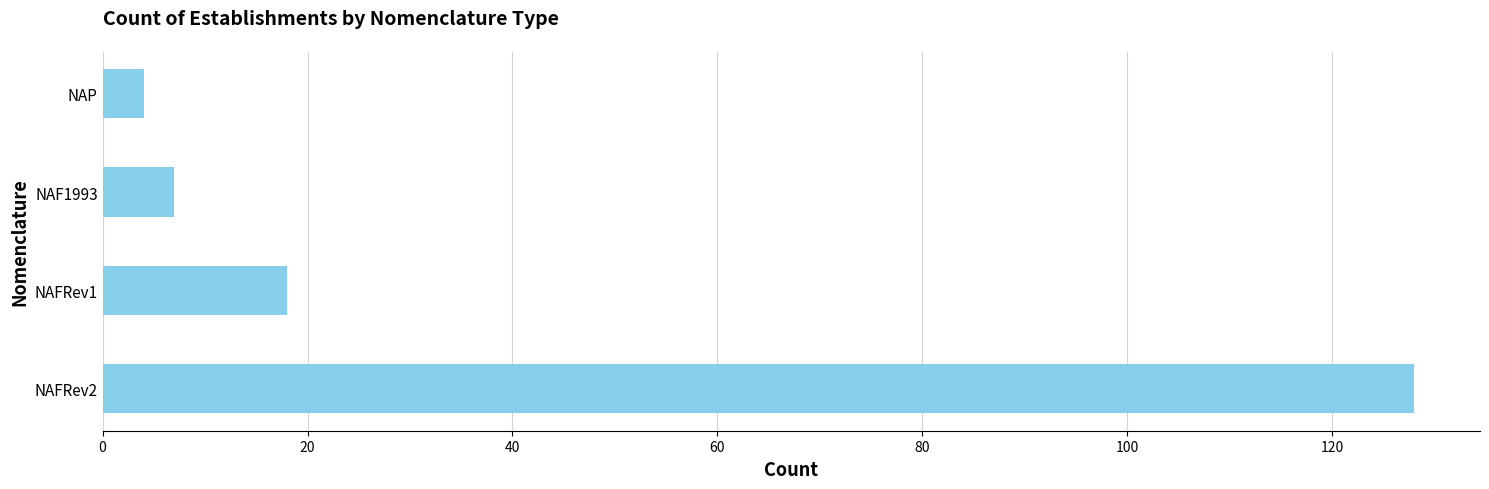

What is the difference between the second highest and minimum values?

14